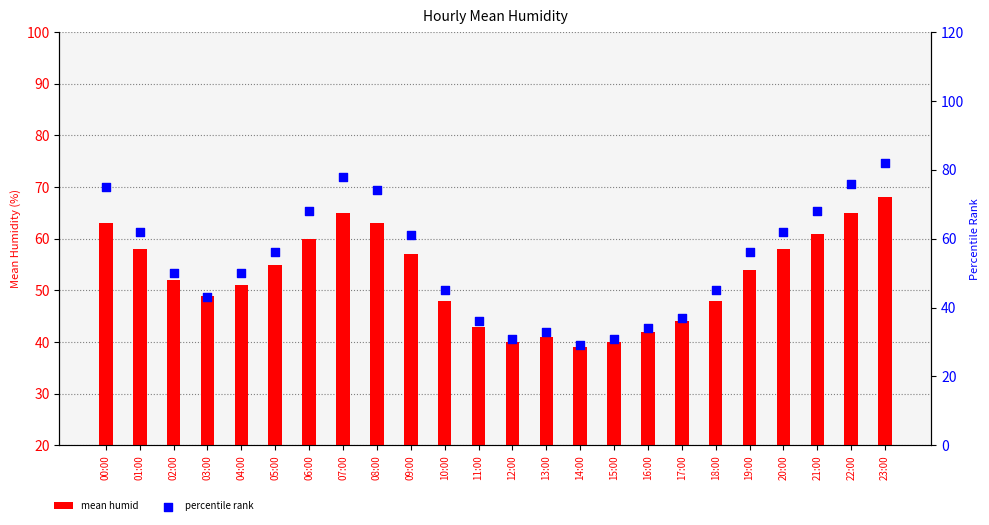

What are all the series names shown in the legend?

mean humid, percentile rank